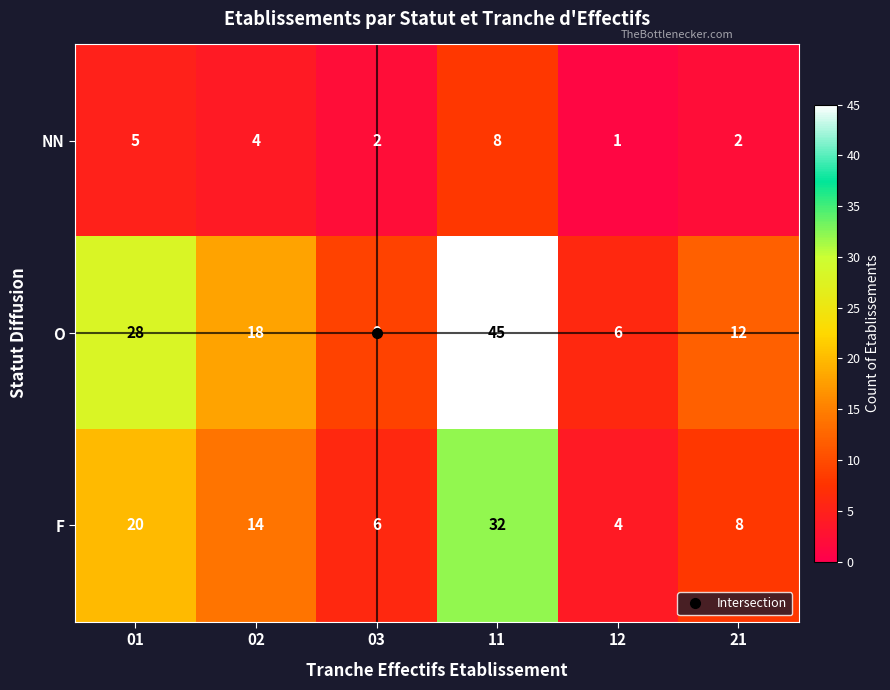

What is the sum of the O values at 03 and 02?

27